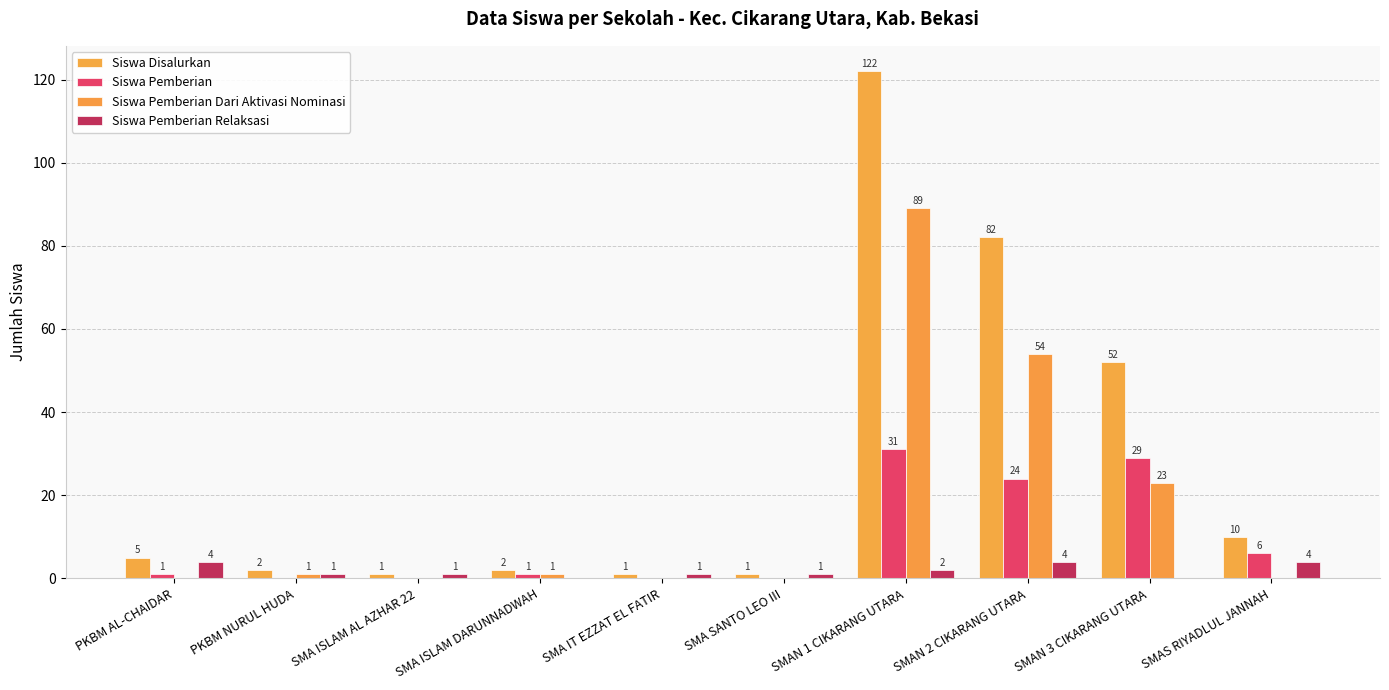

At how many categories does at least one series exceed 22?

3